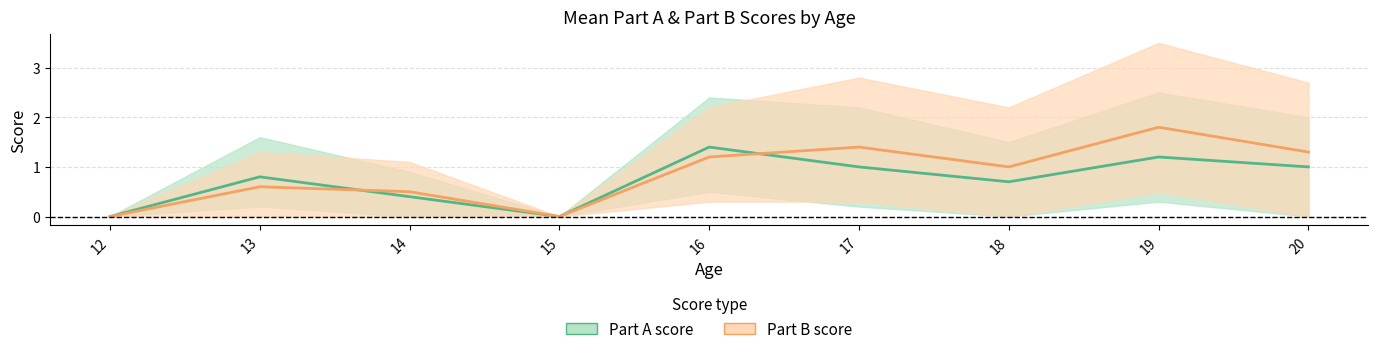

How many data points does each series have?

9